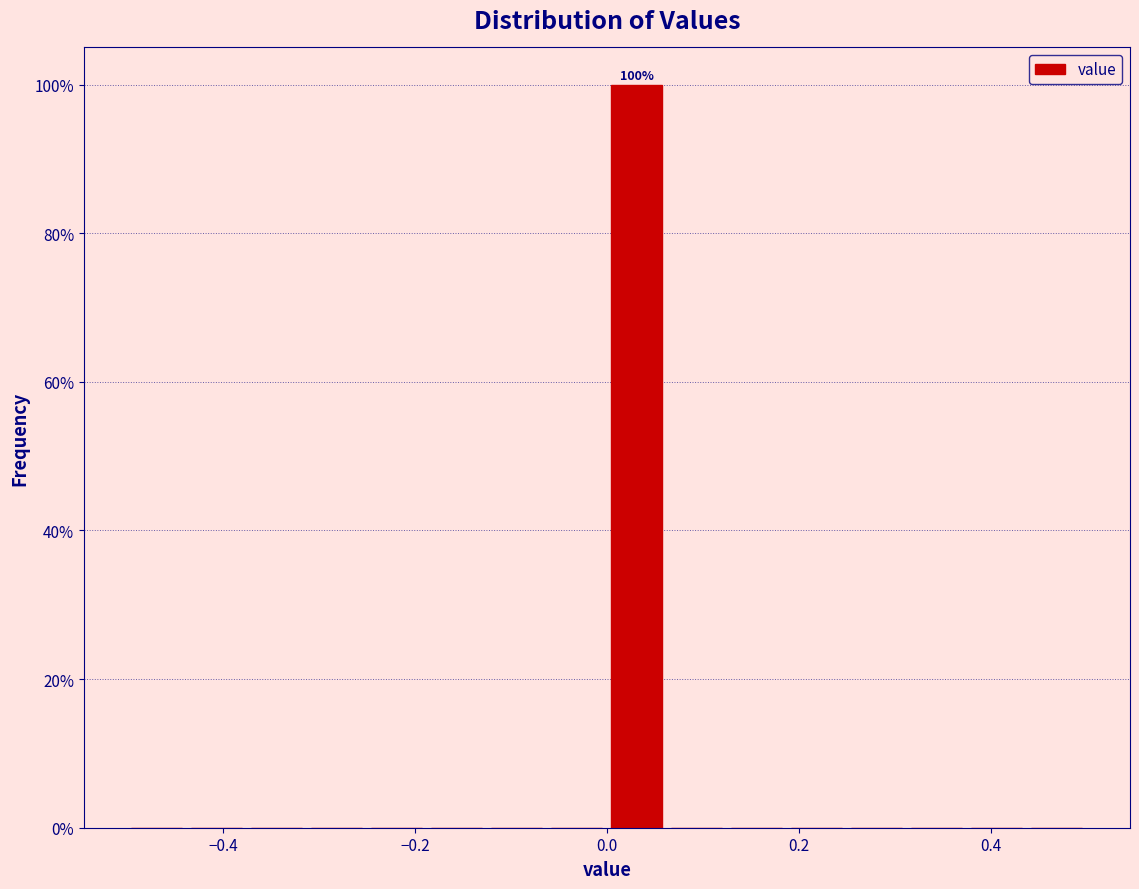

Around what value on the x-axis is the tallest bar? Give the approximate position of its centre, as read against the axis.

0.04